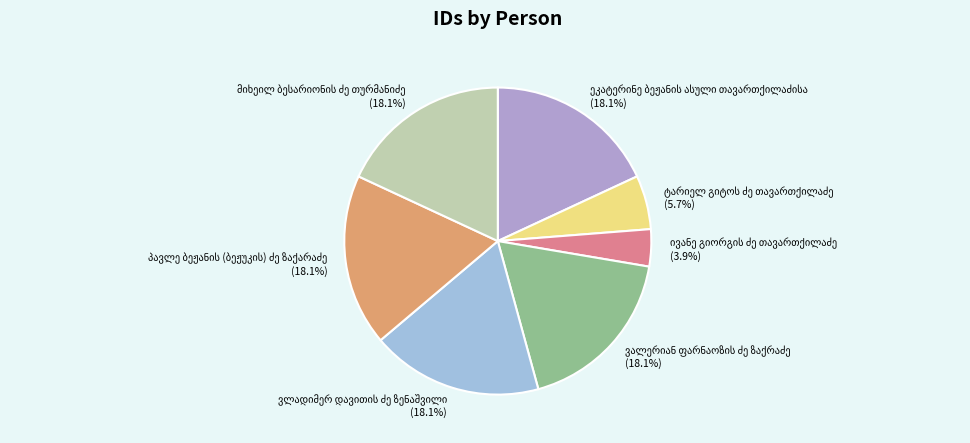

To the nearest percent, what is the difference between the largest and smallest slice percentages?

14%